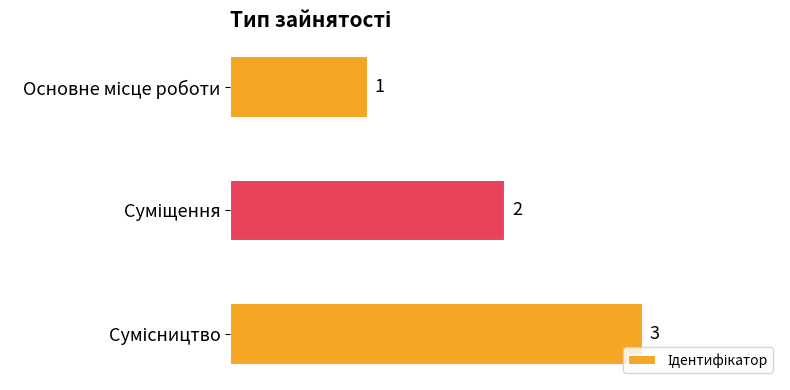

How many values are between 1 and 3?

3